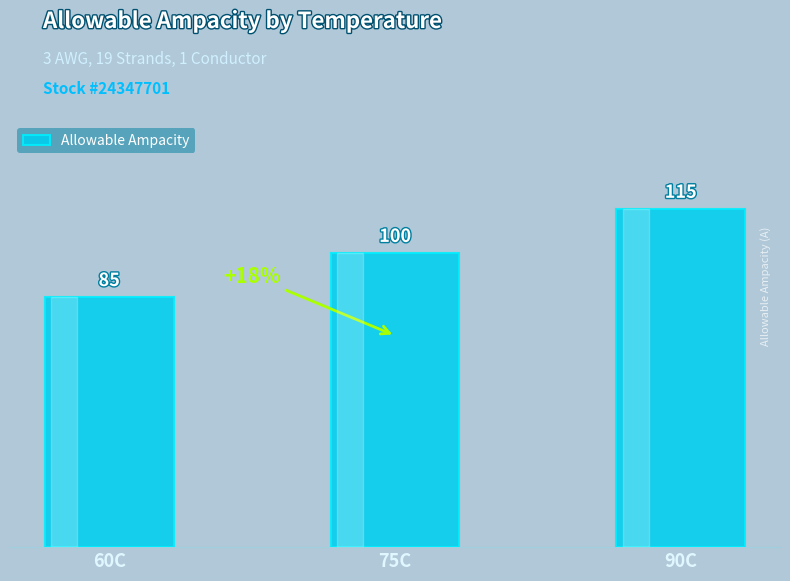

How many bars are there in total?

3